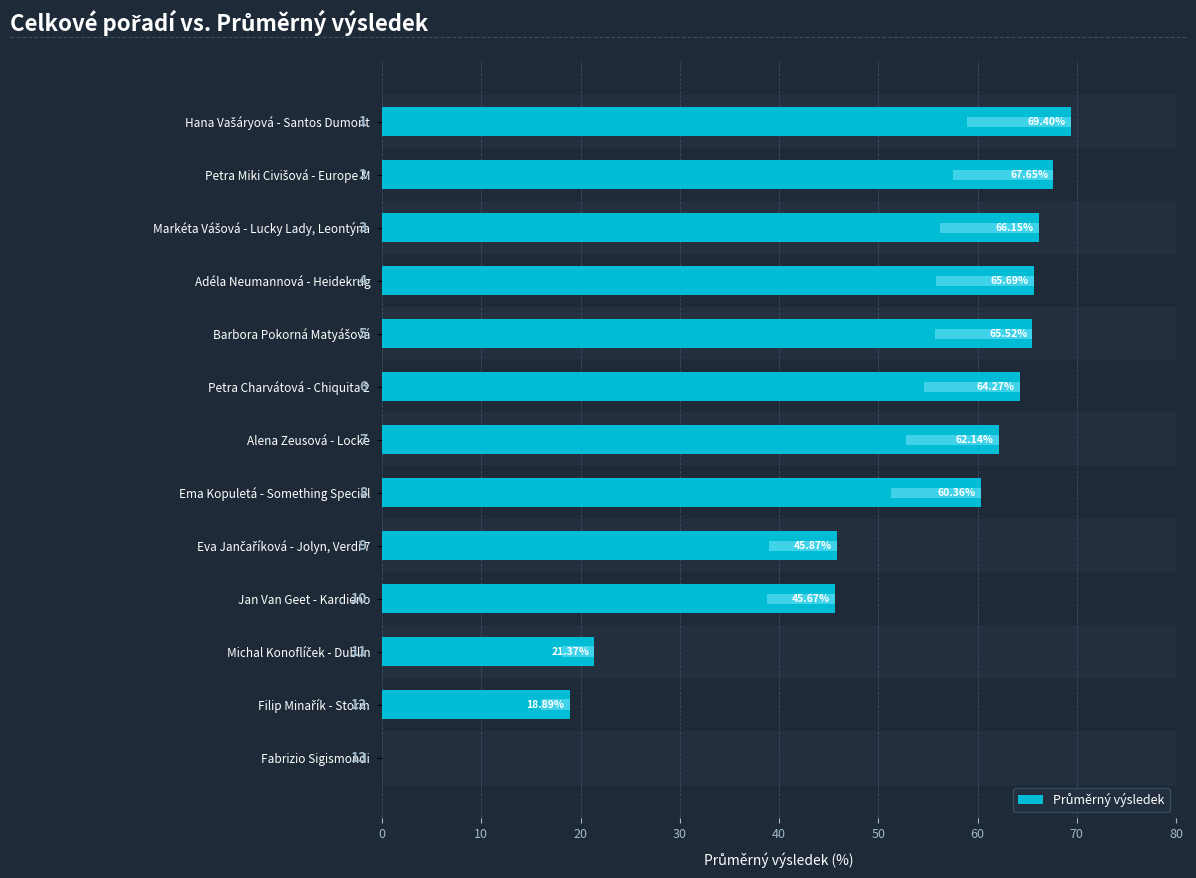

The chart shows a value of 107.7 at Petra Charvátová - Chiquita 2. True or false?

False